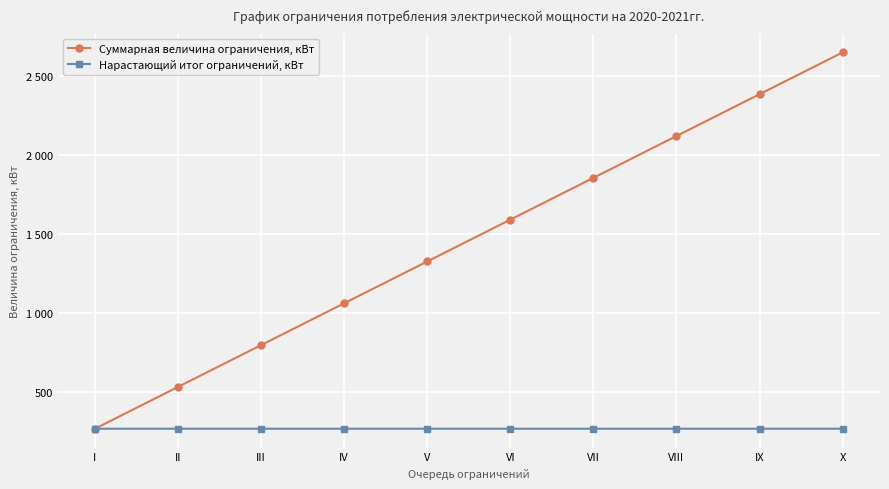

Does the chart have visible grid lines?

Yes